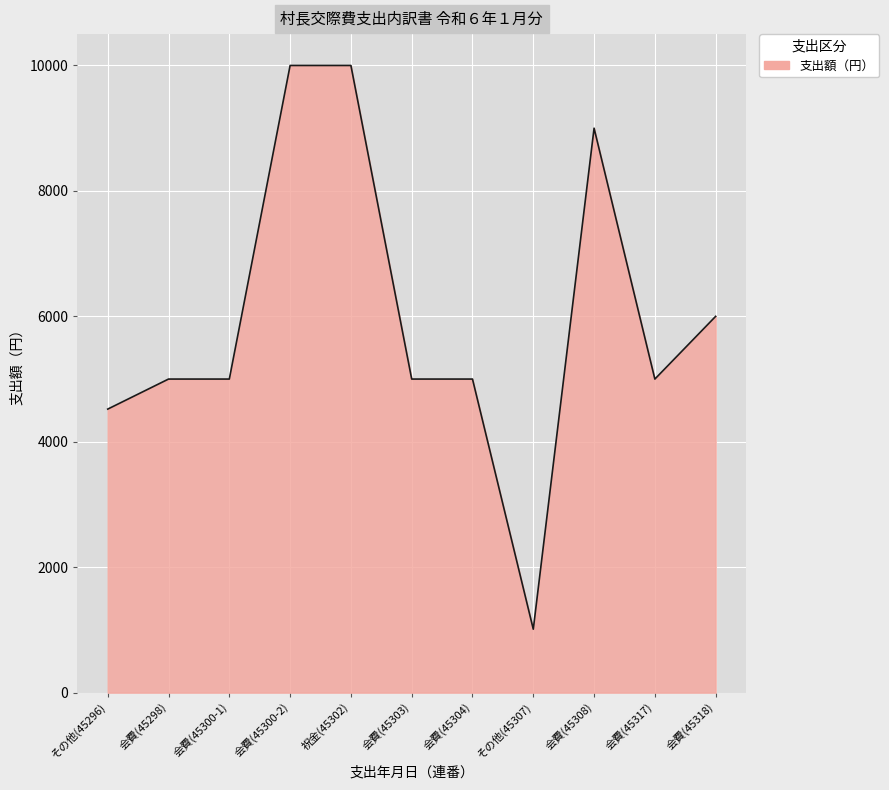

What is the difference between the maximum and minimum values?

8988